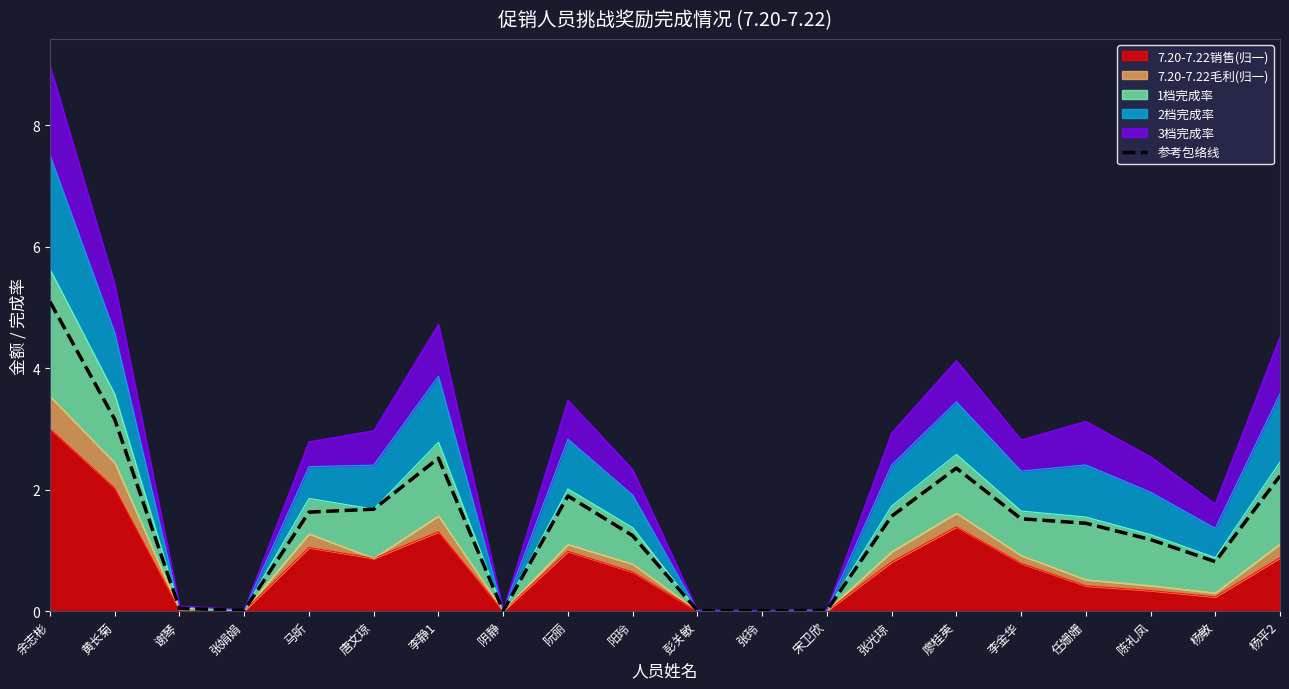

True or false: there are more than 2 points higher than both neighbors.

True